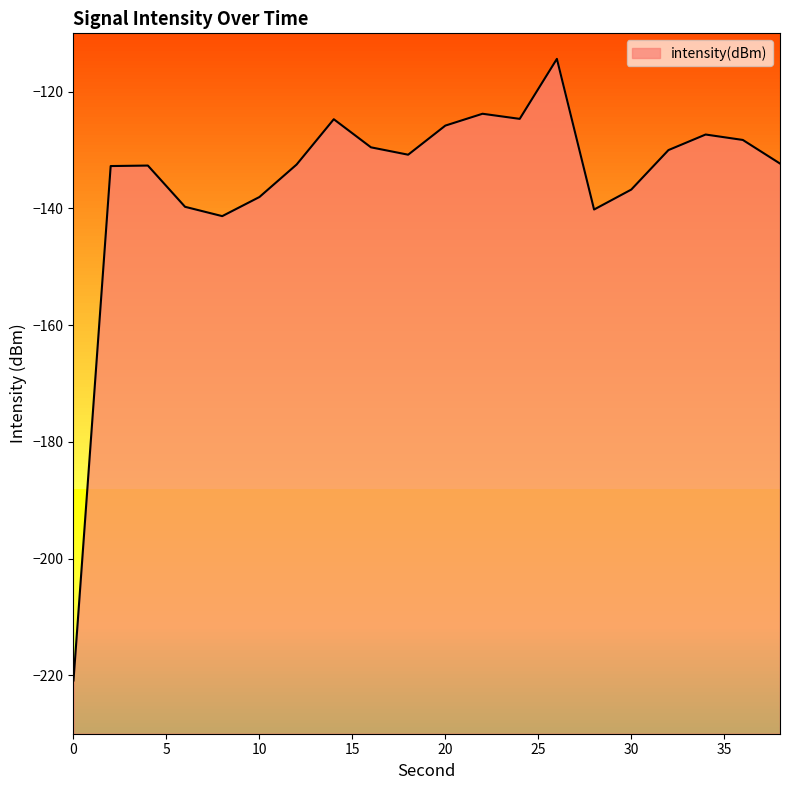

Where is the data nearest to the value -167?

8